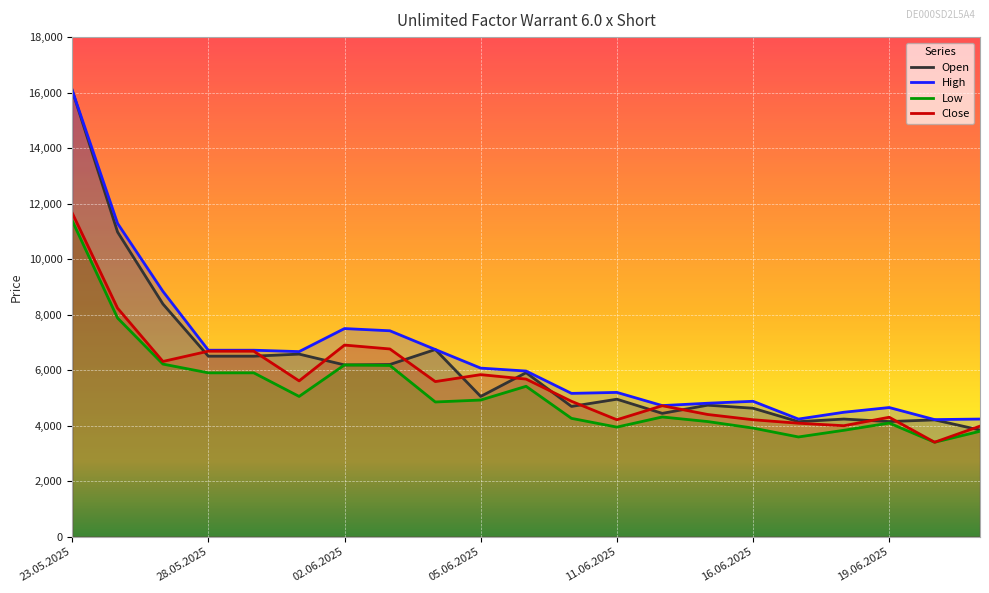

What is the label of the 12th point from the right?

05.06.2025